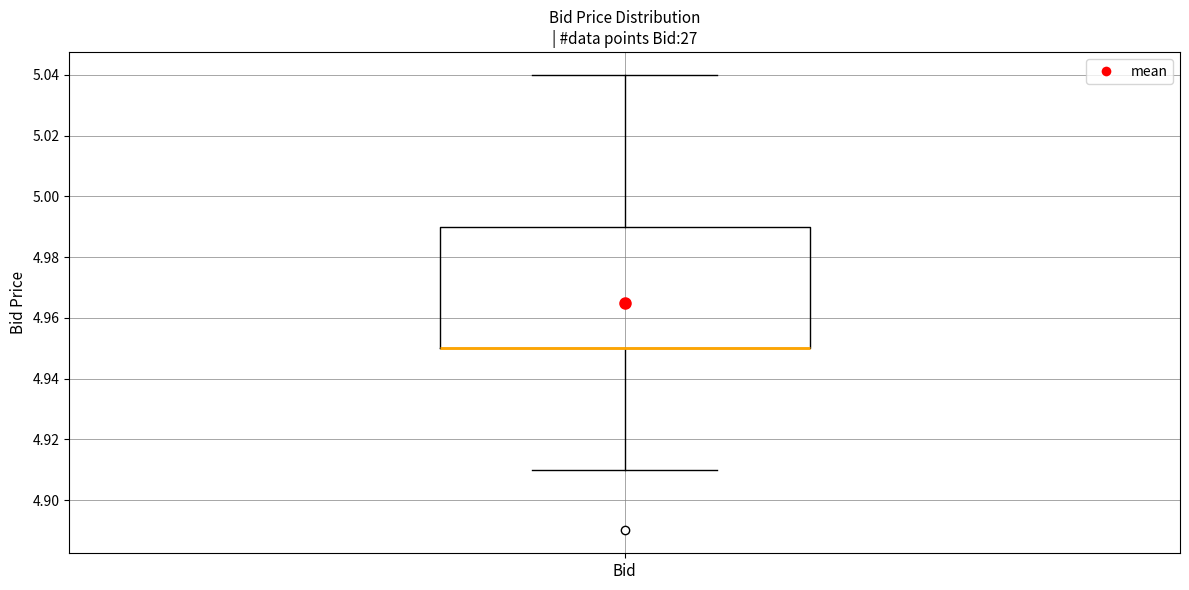

Read this box plot against the y-axis: the position of the median line, the range covered by the box, and the ends of both whiskers. The values are not printed on the chart, so give them approximately, as read against the axis.

median 4.95 (drawn on the box's lower edge), box 4.95 to 4.99, whiskers 4.91 to 5.04